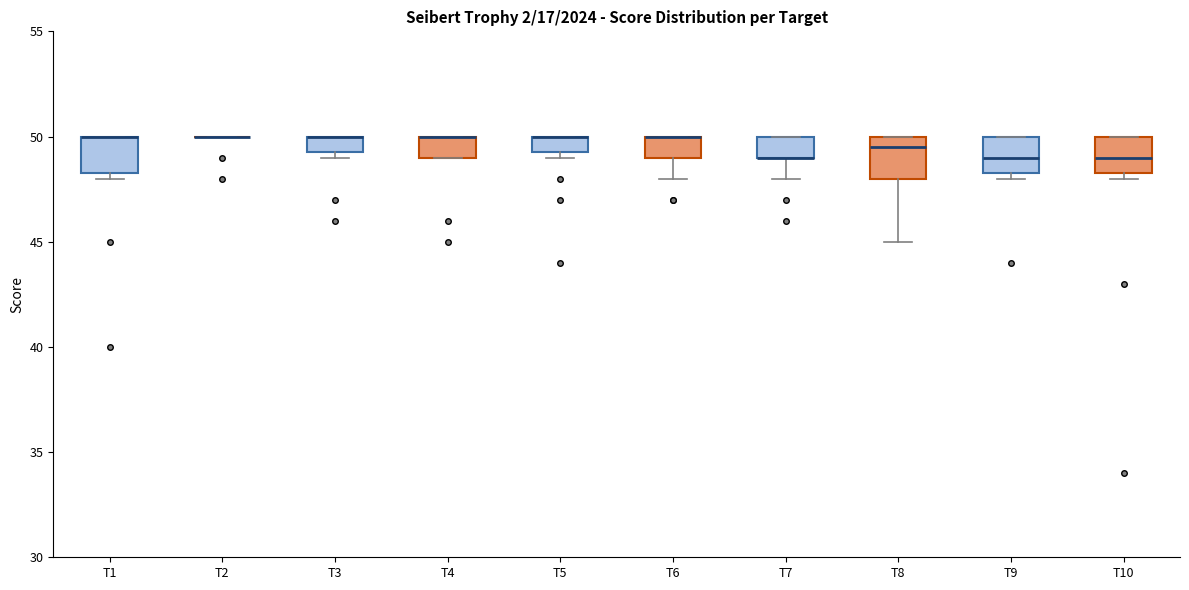

Where is the upper edge of the box for T3 on the y-axis? The values are not printed on the chart, so give them approximately, as read against the axis.

50.0